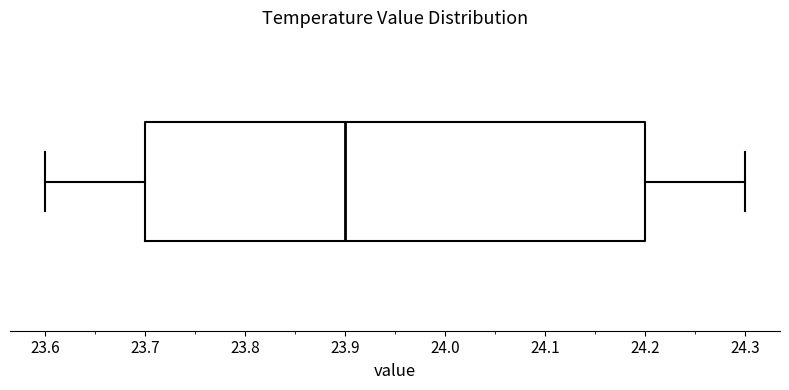

Where is the left edge of the box on the x-axis? The values are not printed on the chart, so give them approximately, as read against the axis.

23.7